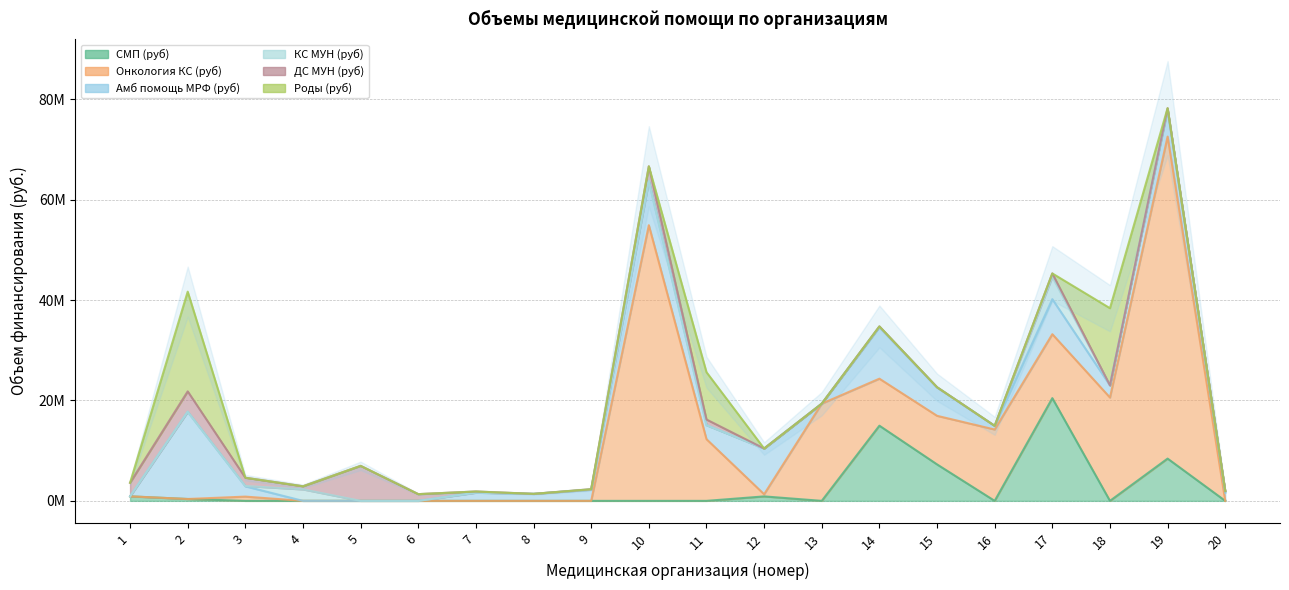

Which series has the largest total across all categories?

Онкология КС (руб)